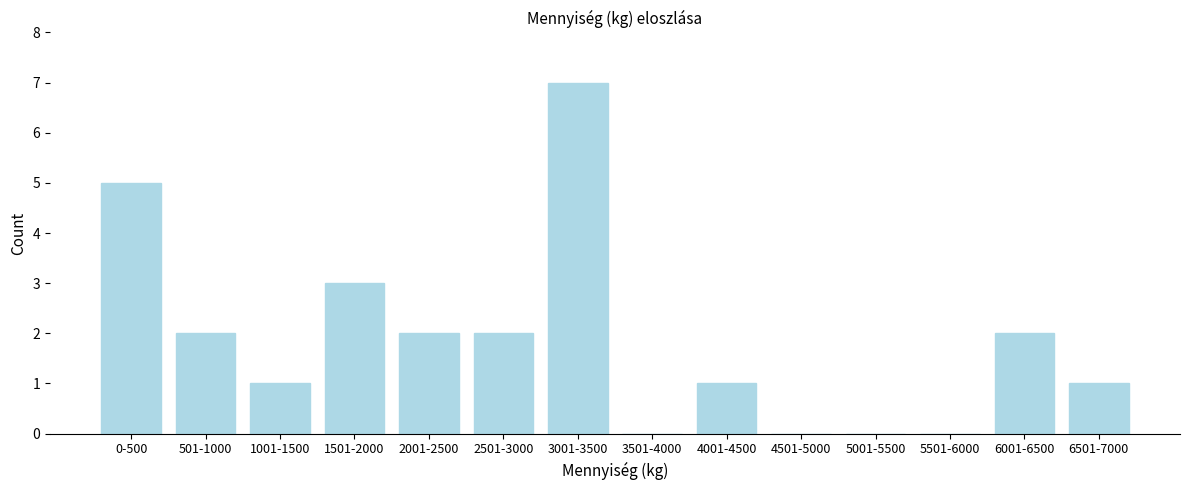

Reading left to right, transcribe all the data shown in this chart.

0-500=5	501-1000=2	1001-1500=1	1501-2000=3	2001-2500=2	2501-3000=2	3001-3500=7	3501-4000=0	4001-4500=1	4501-5000=0	5001-5500=0	5501-6000=0	6001-6500=2	6501-7000=1